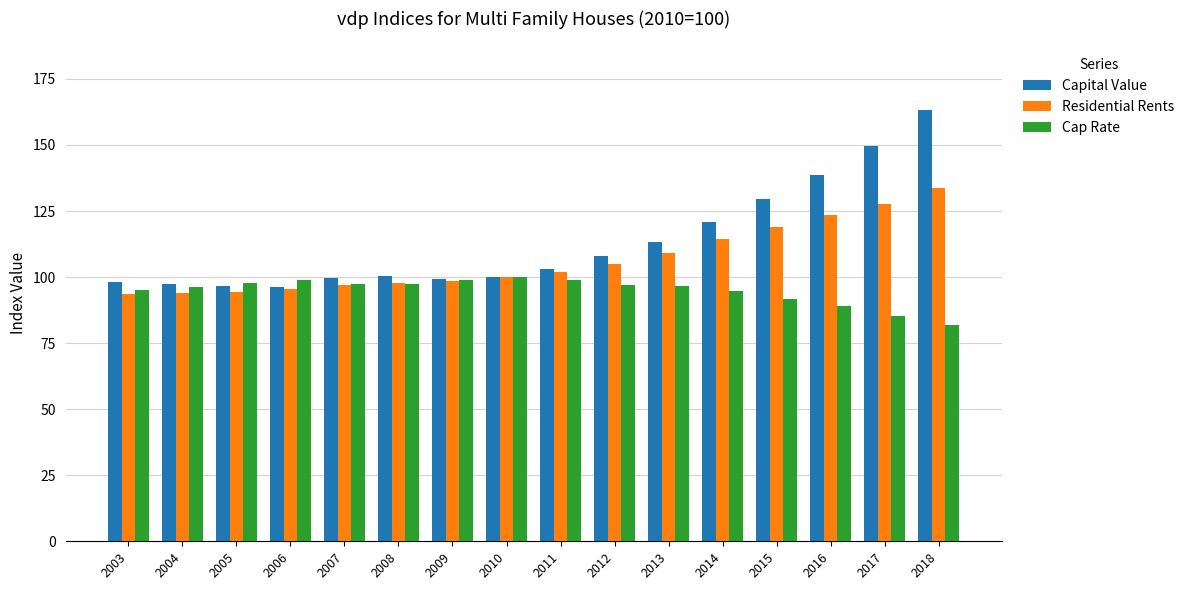

At how many categories does at least one series exceed 157?

1